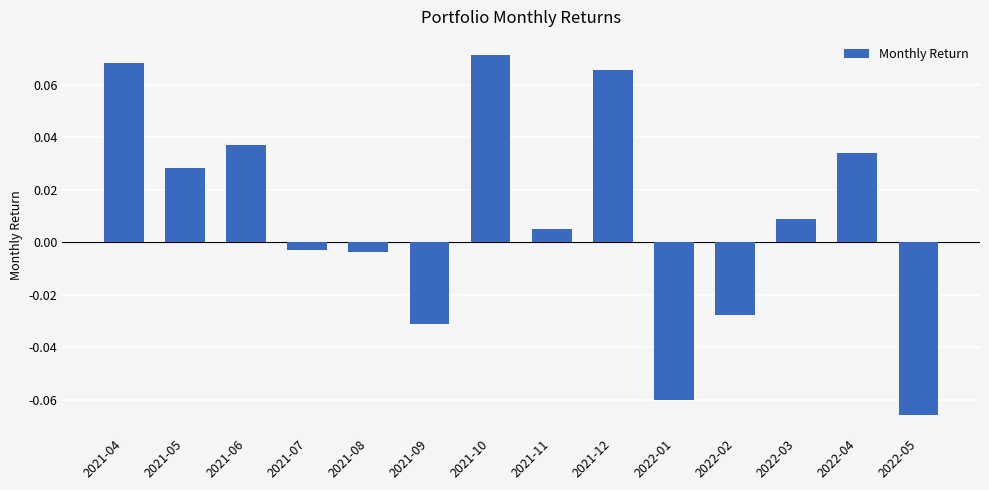

At which category does the chart reach its peak across all series?

2021-10